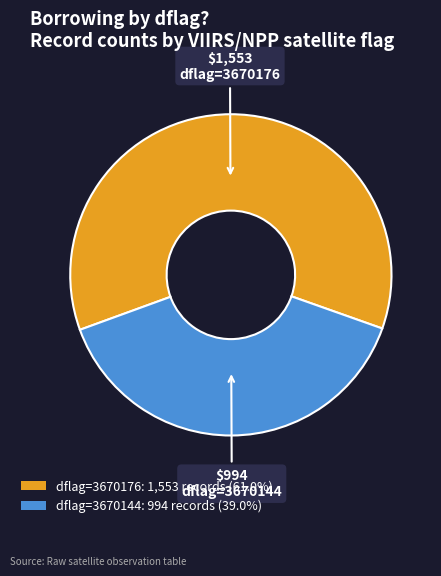

Does any single category account for the majority?

Yes